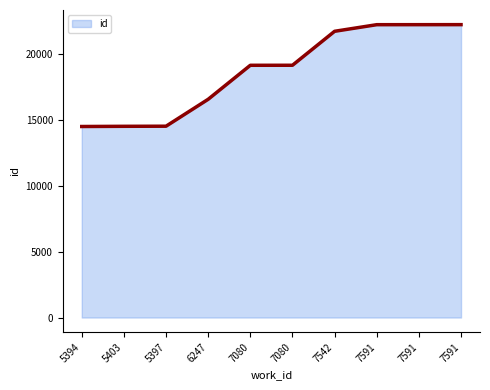

Does the chart have visible grid lines?

No